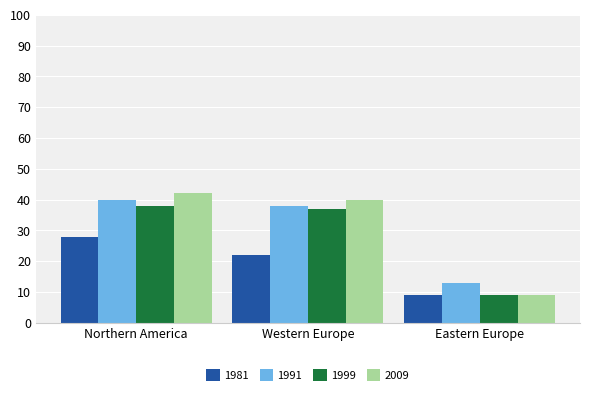

What is the label of the 1st bar from the left?

Northern America